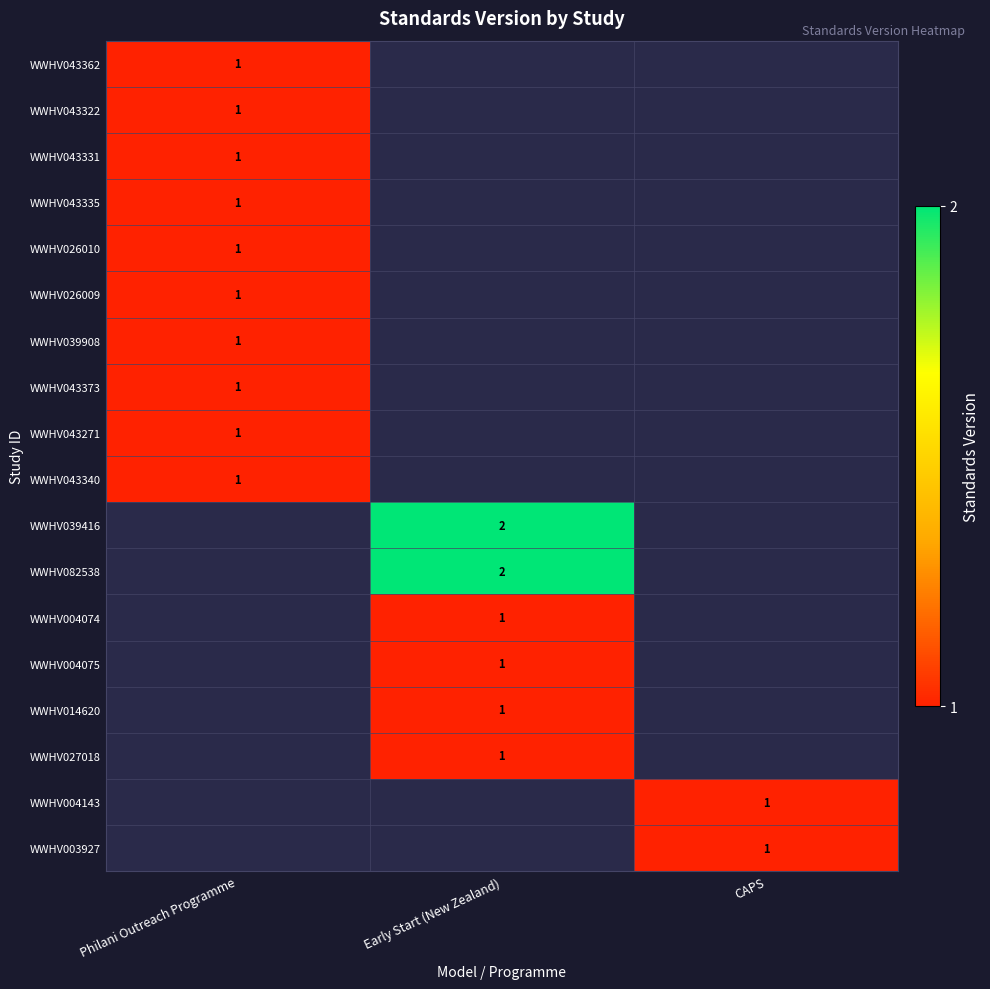

What is the maximum value shown in the chart?

2.0